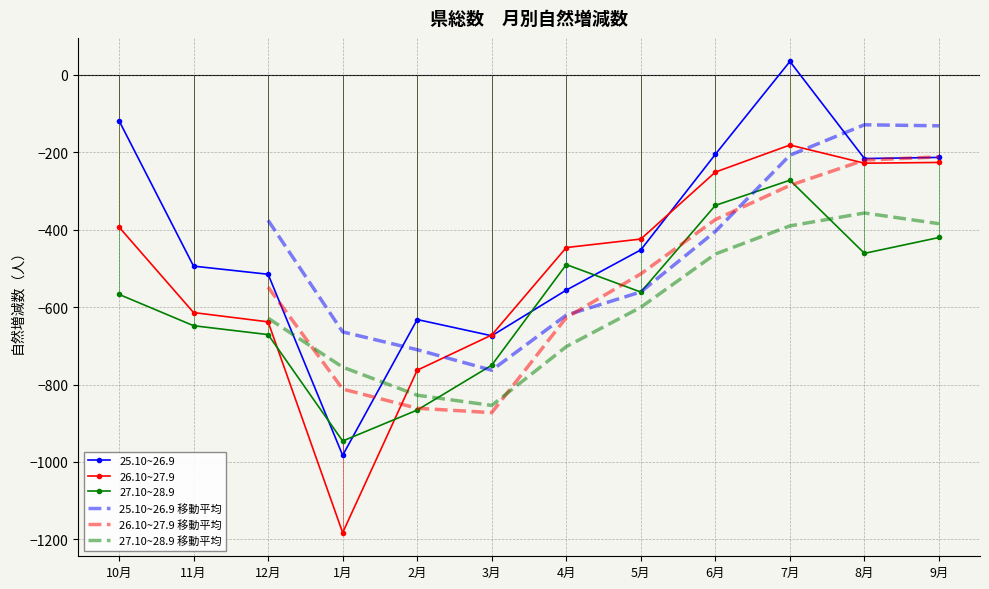

Does the chart have visible grid lines?

Yes